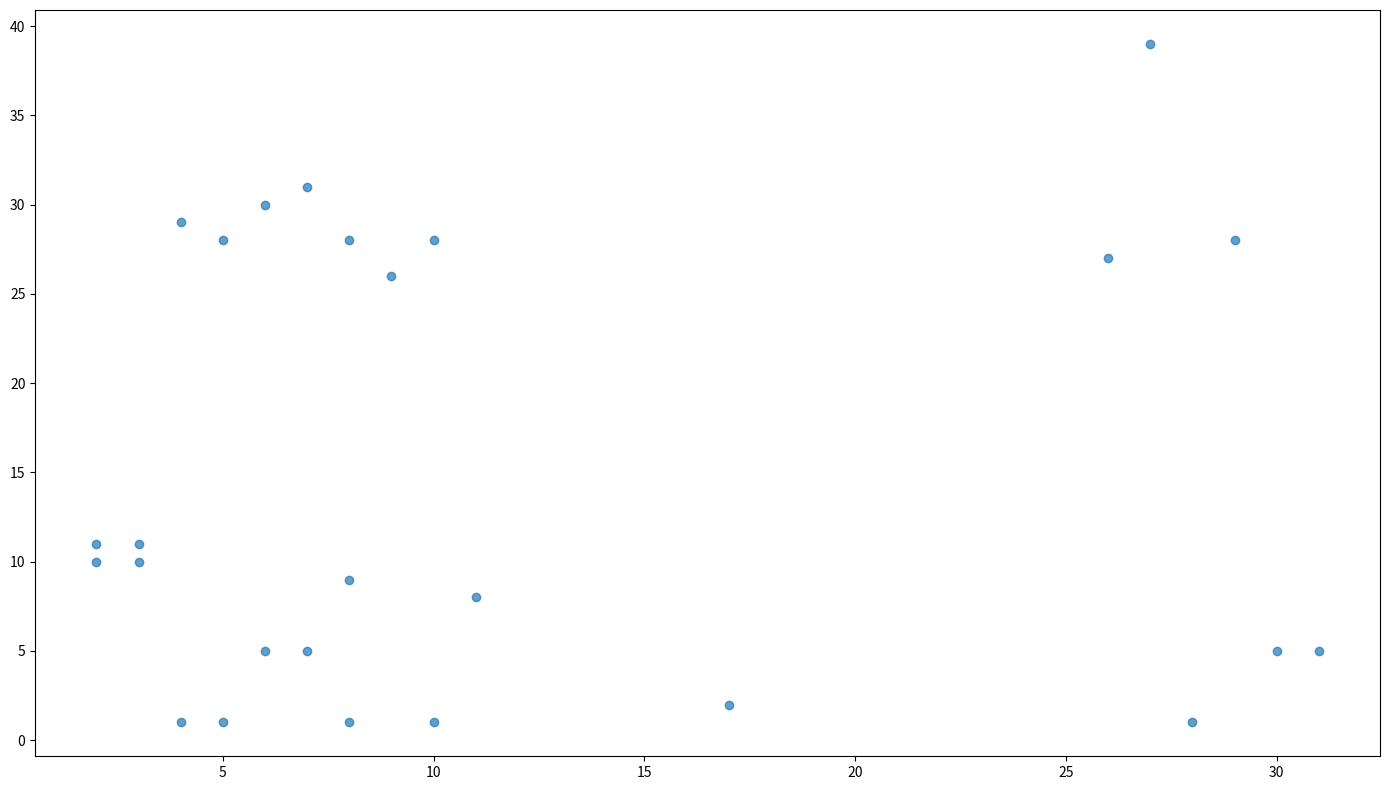

What is the range of Y values (max minus min)?

38